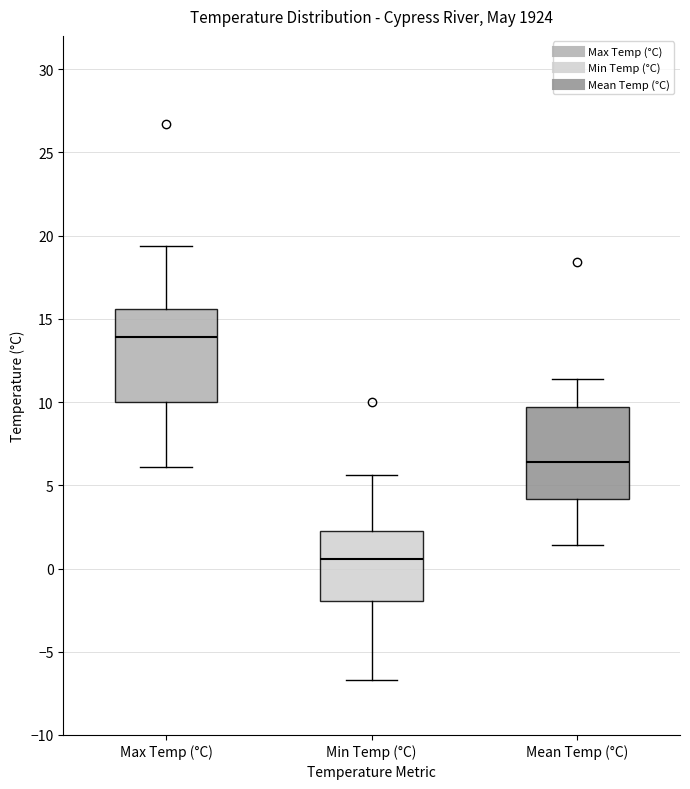

Where does the median line of the box for Mean Temp (°C) sit on the y-axis? The values are not printed on the chart, so give them approximately, as read against the axis.

6.5